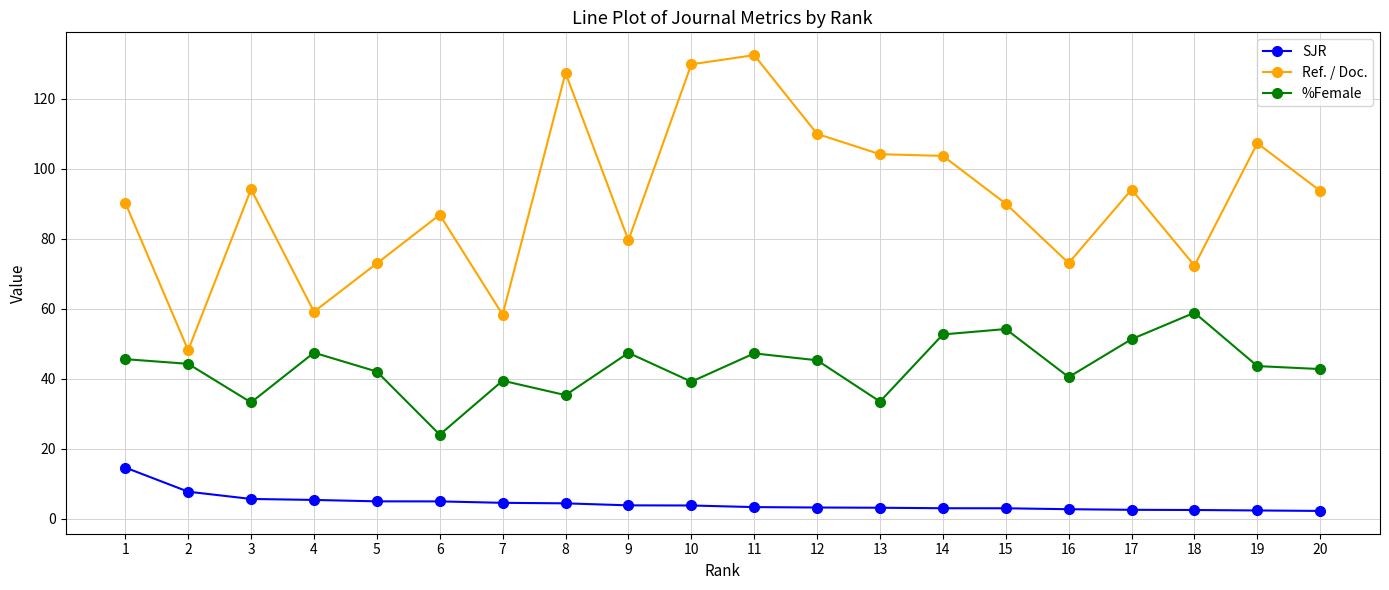

True or false: Ref. / Doc. and %Female intersect in this chart.

False